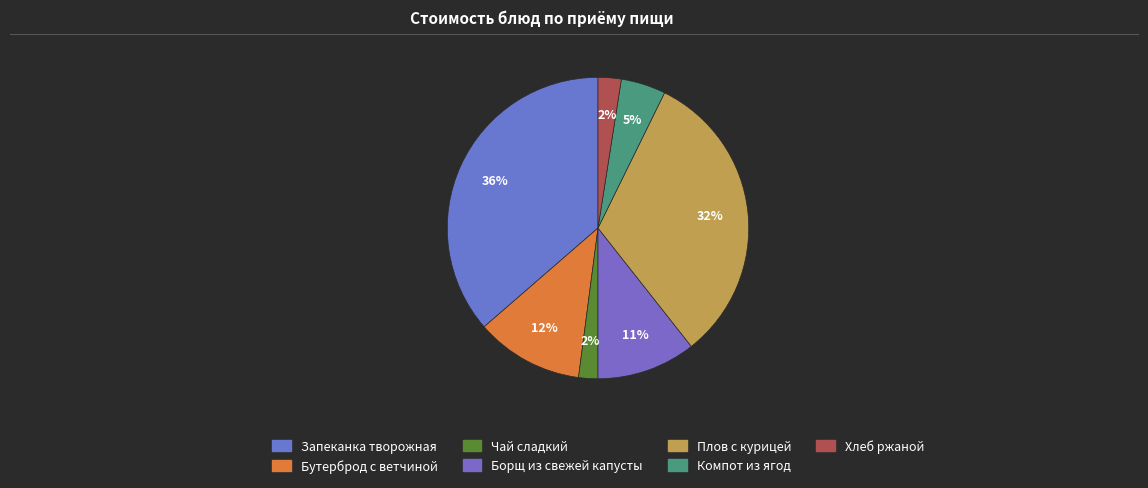

How many slices are in this pie chart?

7